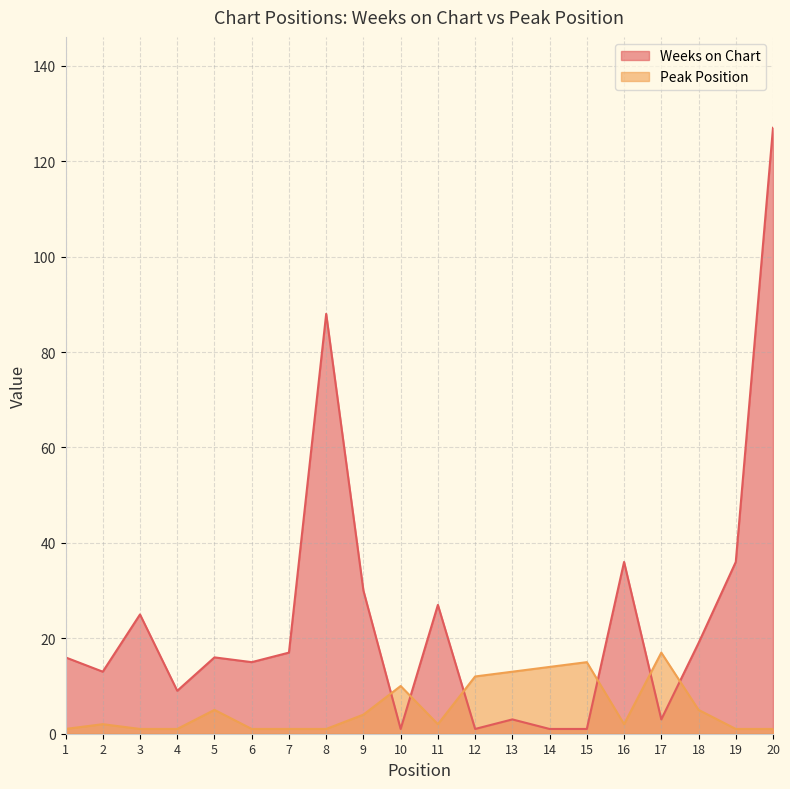

What is the value of the Weeks on Chart point at the 5th from the left?

16